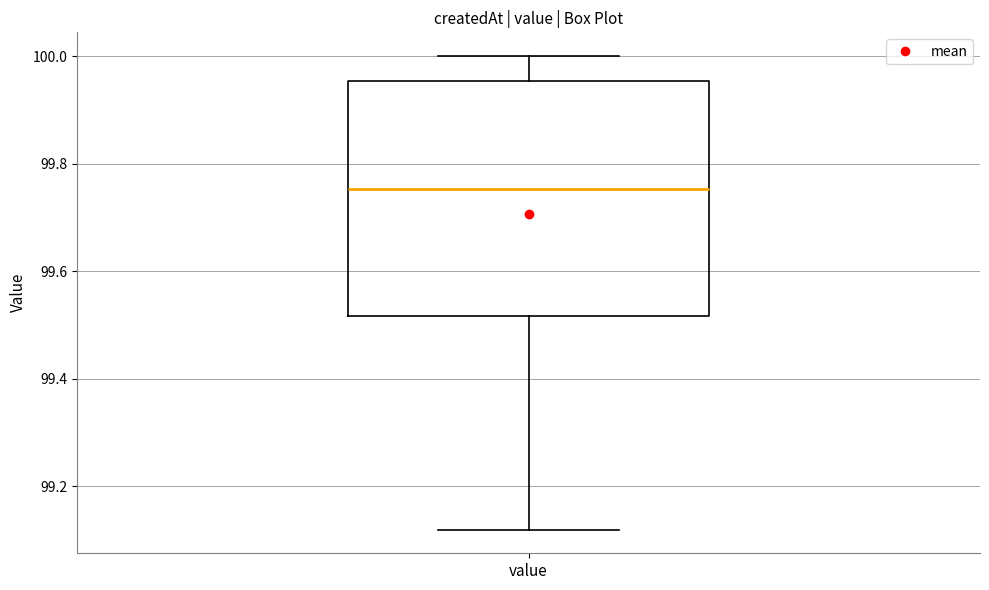

Transcribe this box plot: give where the median line is, the range the box spans, and where the two whiskers end, as read against the y-axis. The values are not printed on the chart, so give them approximately, as read against the axis.

median 99.76, box 99.52 to 99.96, whiskers 99.12 to 100.00